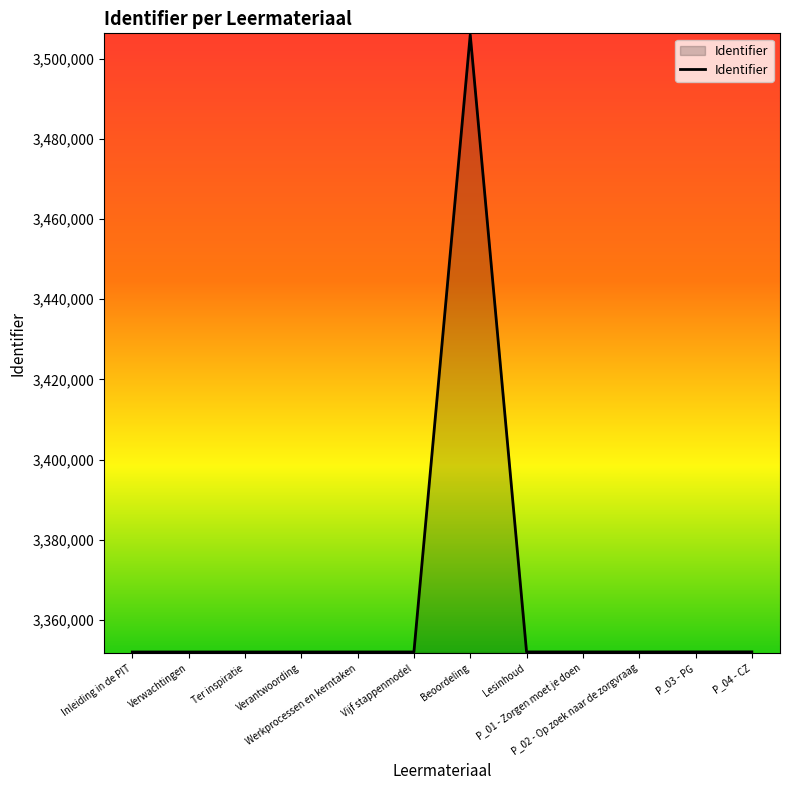

What is the greatest value displayed?

3505938